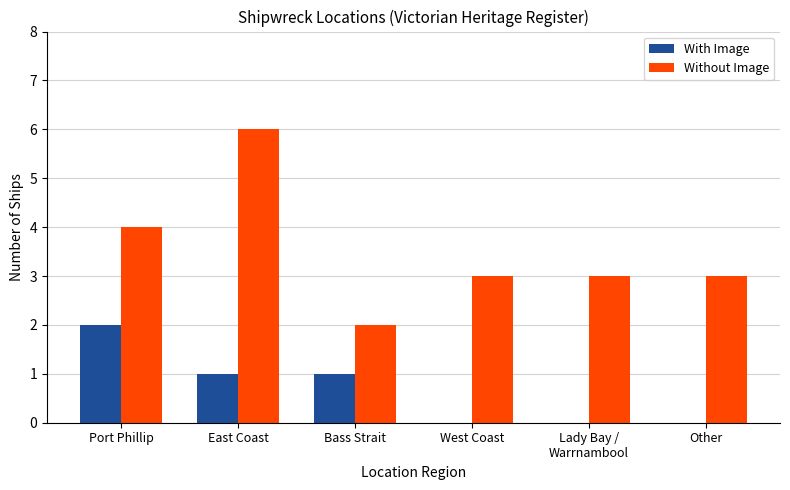

Is it true that Without Image equals 1 at Bass Strait?

False